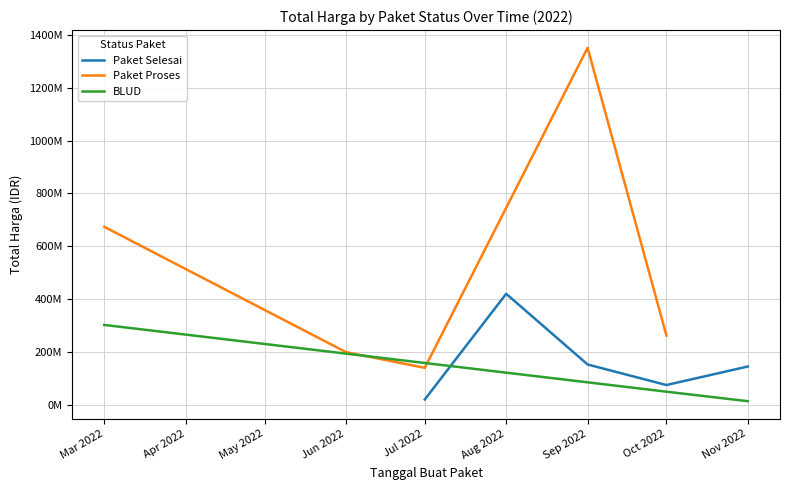

Rank the series by their average value, from highest to lowest.

Paket Proses, Paket Selesai, BLUD